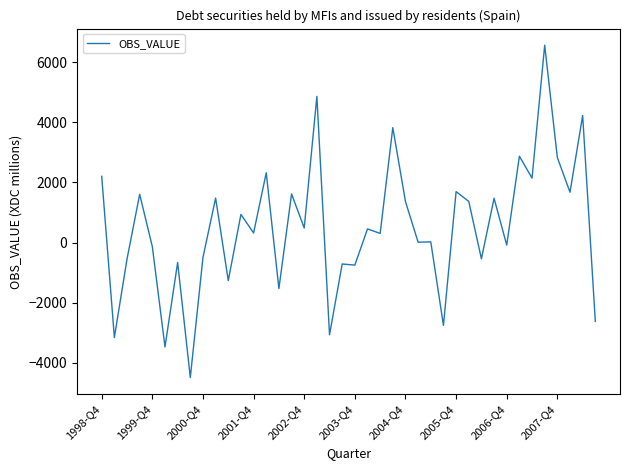

What is the difference between the maximum and minimum values?

11048